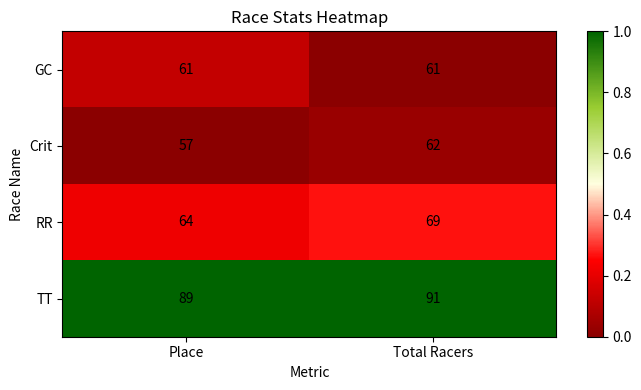

Reading right to left, list all the values displayed in this chart.

GC: 61	61
Crit: 62	57
RR: 69	64
TT: 91	89